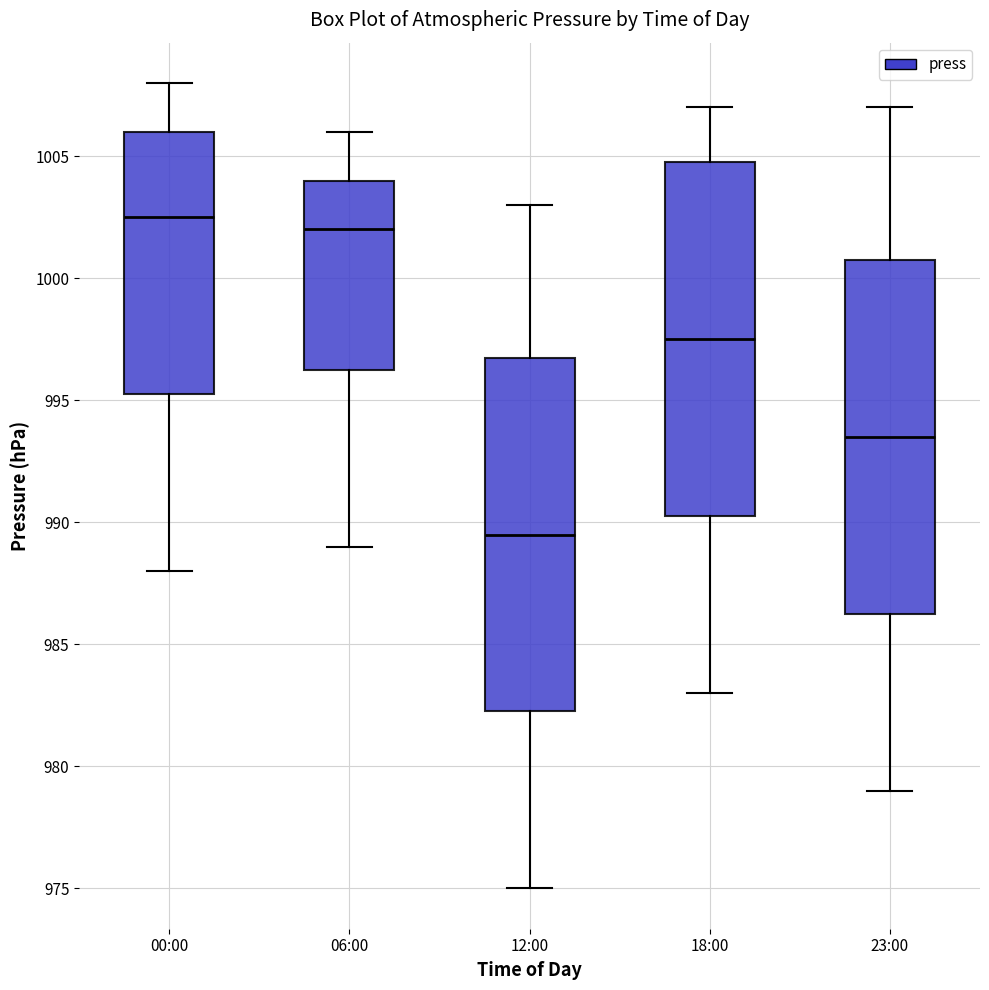

Where does the median line of the box for 06:00 sit on the y-axis? The values are not printed on the chart, so give them approximately, as read against the axis.

1002.0